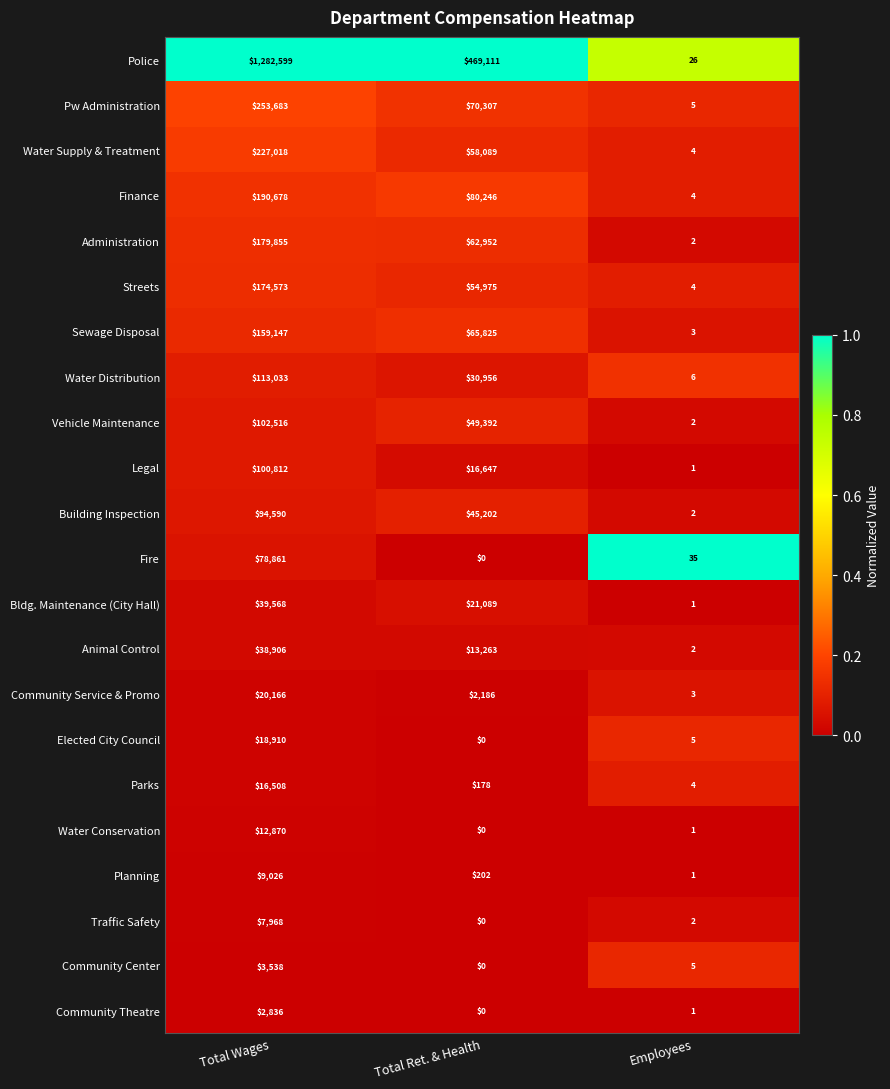

What is the spread (max minus min) of values at Employees?

34